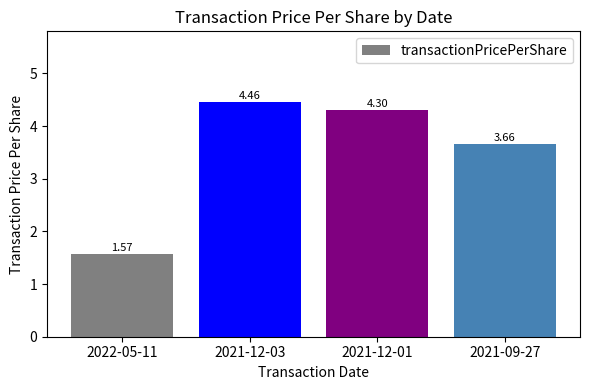

List the labels in order of value, smallest first.

2022-05-11, 2021-09-27, 2021-12-01, 2021-12-03